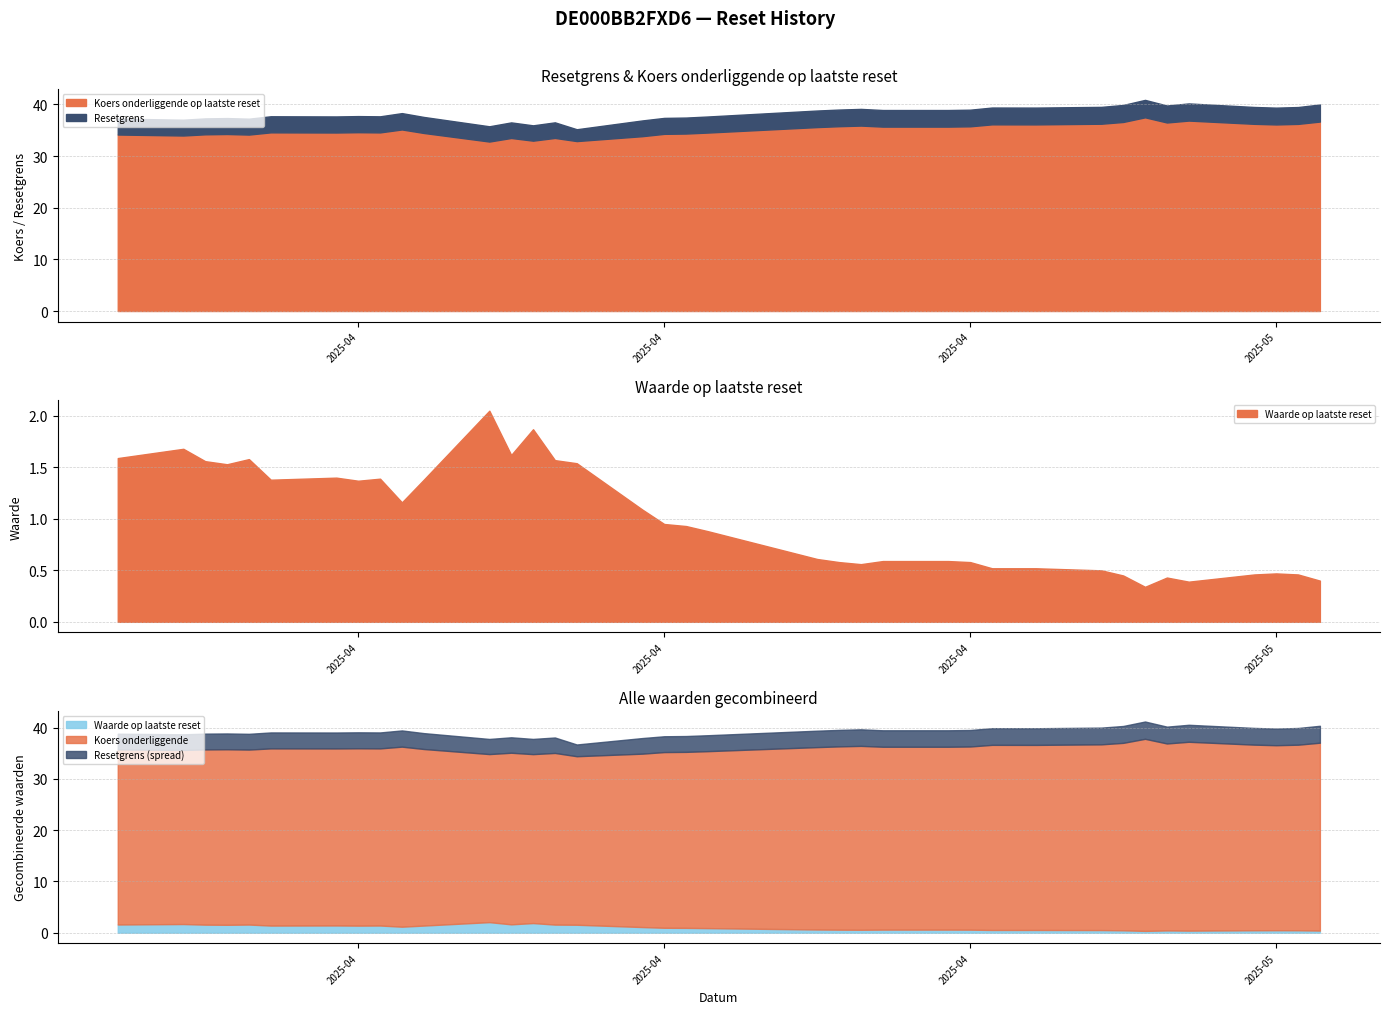

True or false: Waarde op laatste reset and Resetgrens cross at least once.

False